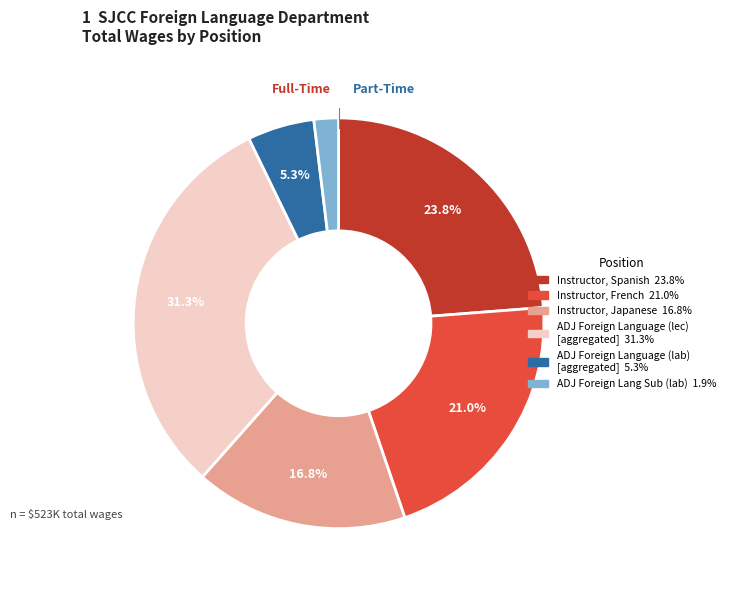

To the nearest percent, what is the average slice percentage?

17%